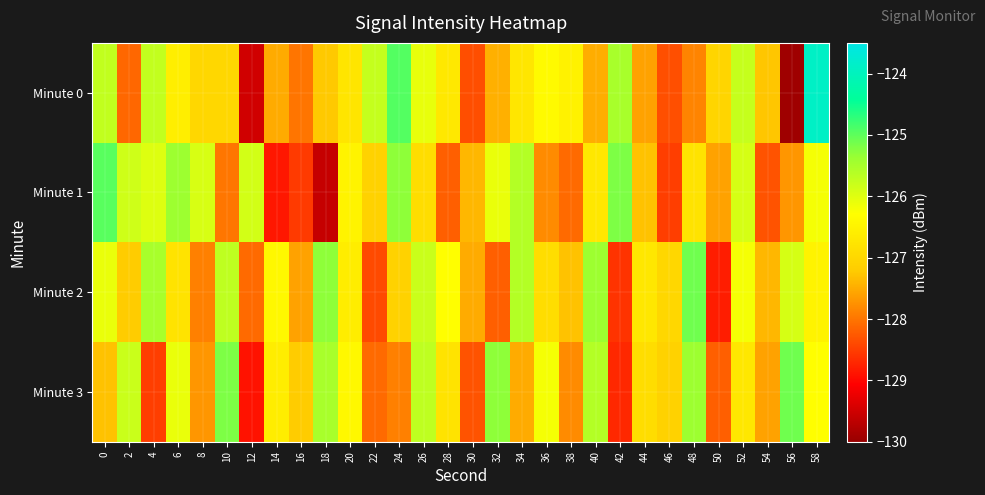

Between 28 and 32, which is larger?

28